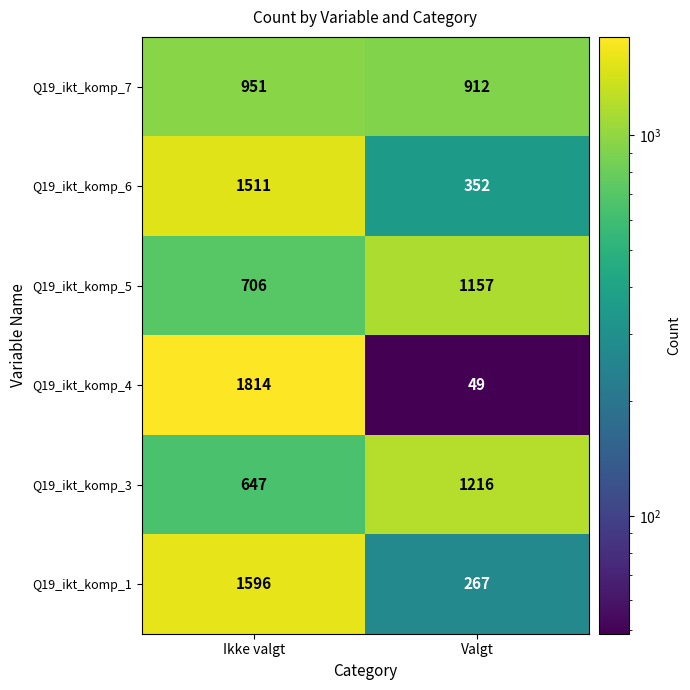

Rank the series at Valgt from highest to lowest value.

Q19_ikt_komp_3, Q19_ikt_komp_5, Q19_ikt_komp_7, Q19_ikt_komp_6, Q19_ikt_komp_1, Q19_ikt_komp_4